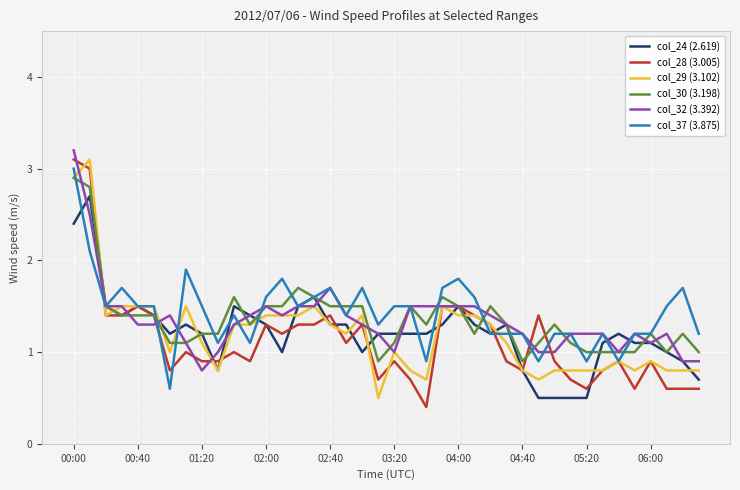

What is the difference between the maximum and minimum values in the col_32 (3.392) series?

2.4